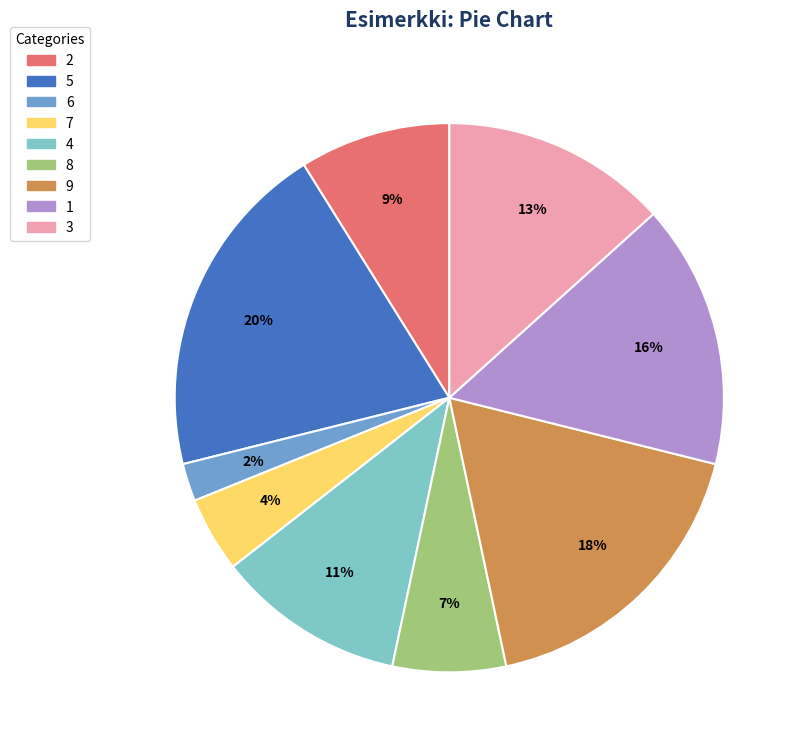

Count the number of slices in the pie.

9